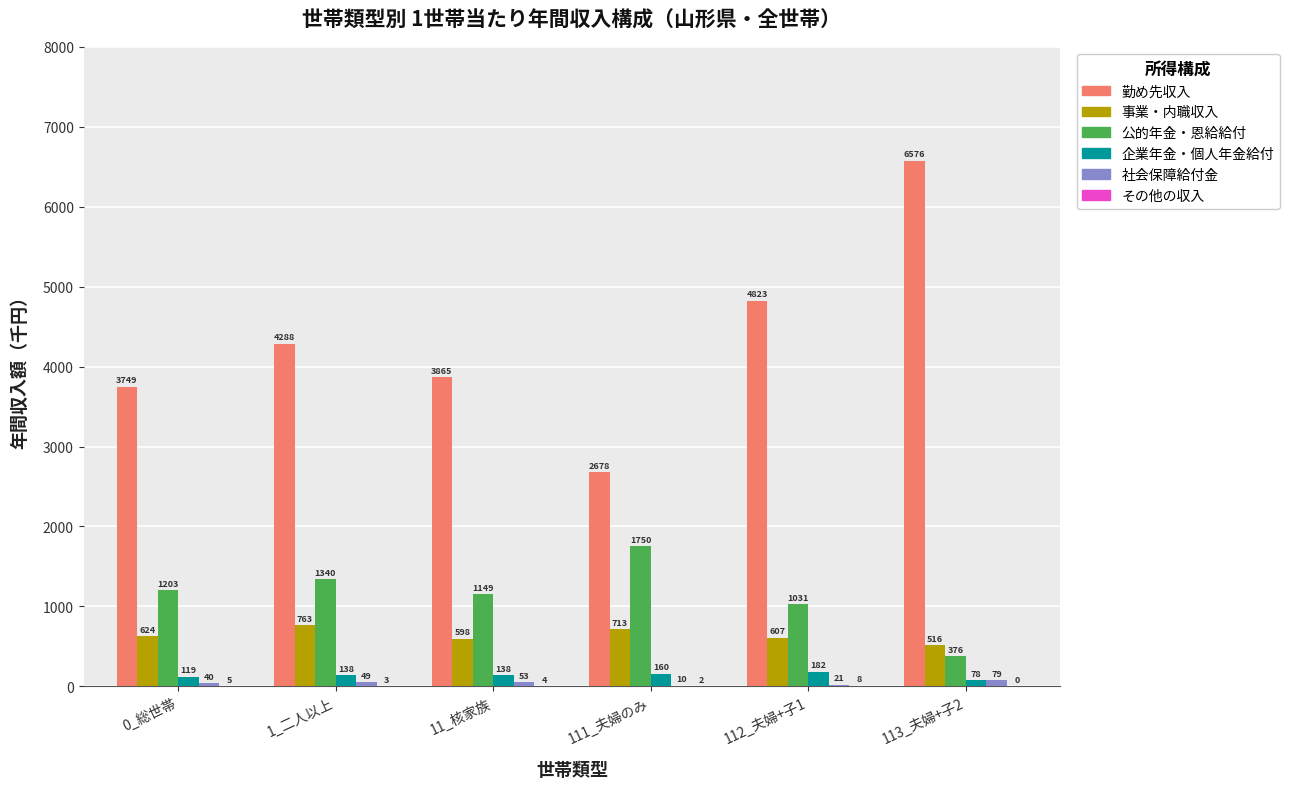

At which category is the sum across all series the highest?

113_夫婦+子2